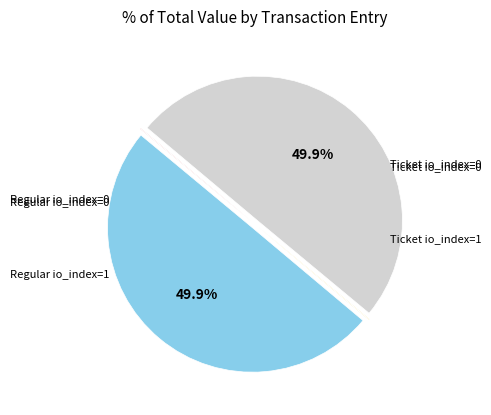

Does Ticket io_index=1 account for over 50% of the chart?

No